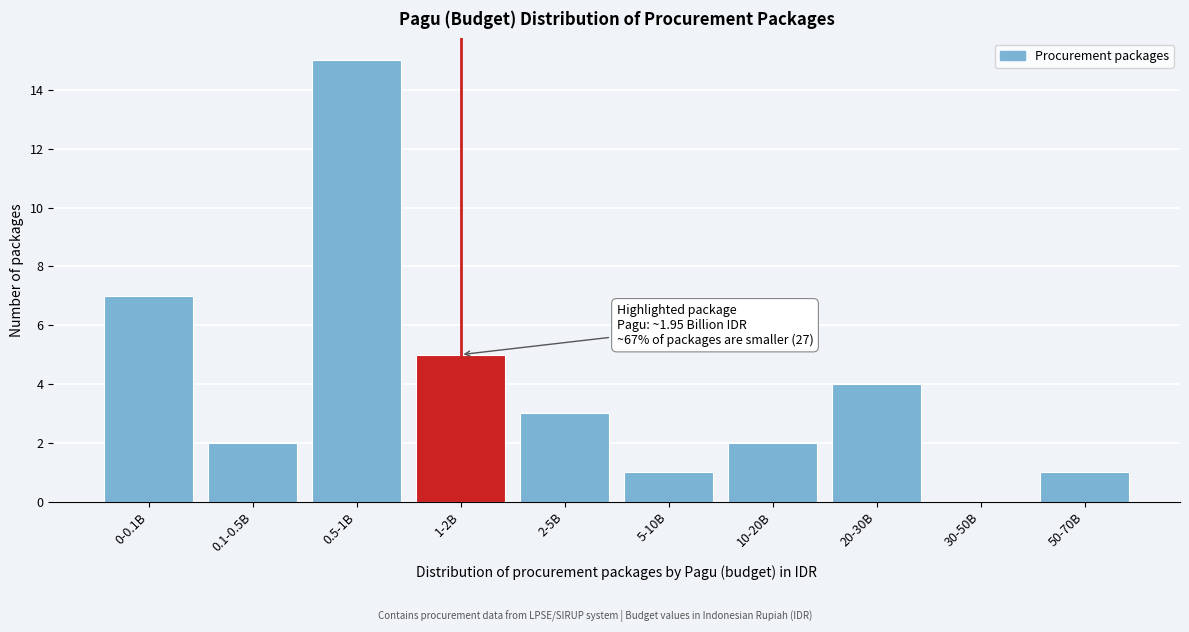

Reading right to left, list all the values displayed in this chart.

50-70B=1	30-50B=0	20-30B=4	10-20B=2	5-10B=1	2-5B=3	1-2B=5	0.5-1B=15	0.1-0.5B=2	0-0.1B=7